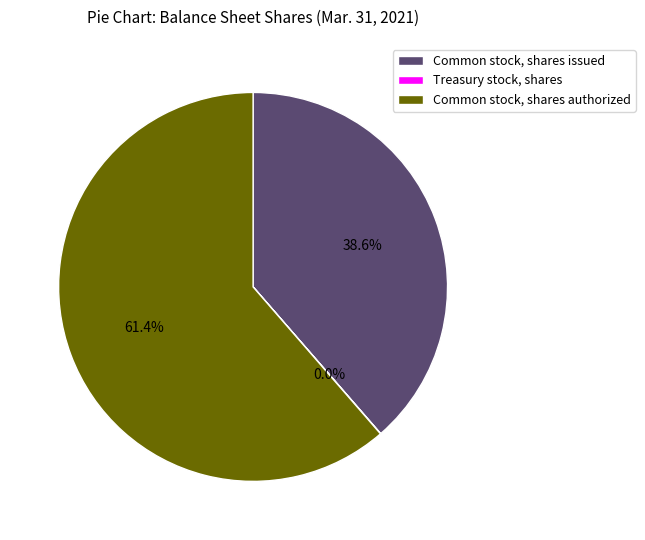

What is the largest slice in the pie chart?

Common stock, shares authorized